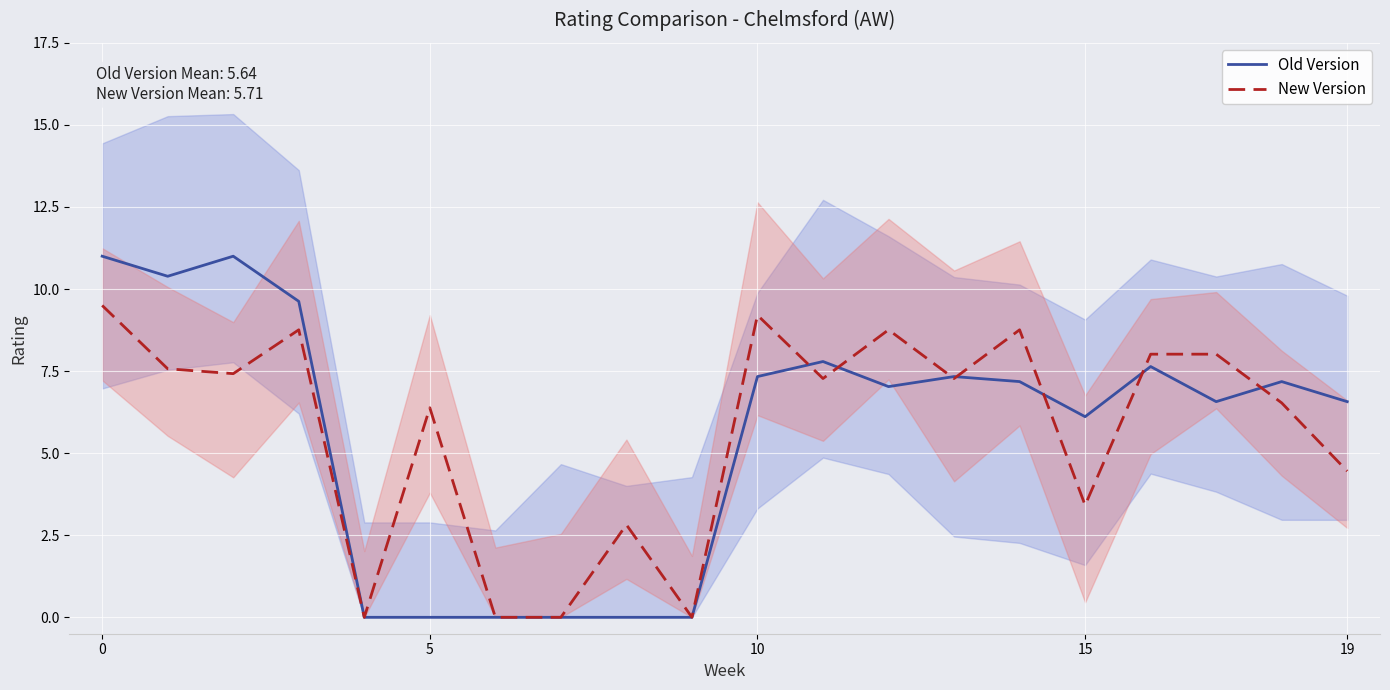

Which series has the largest range (max minus min)?

Old Version